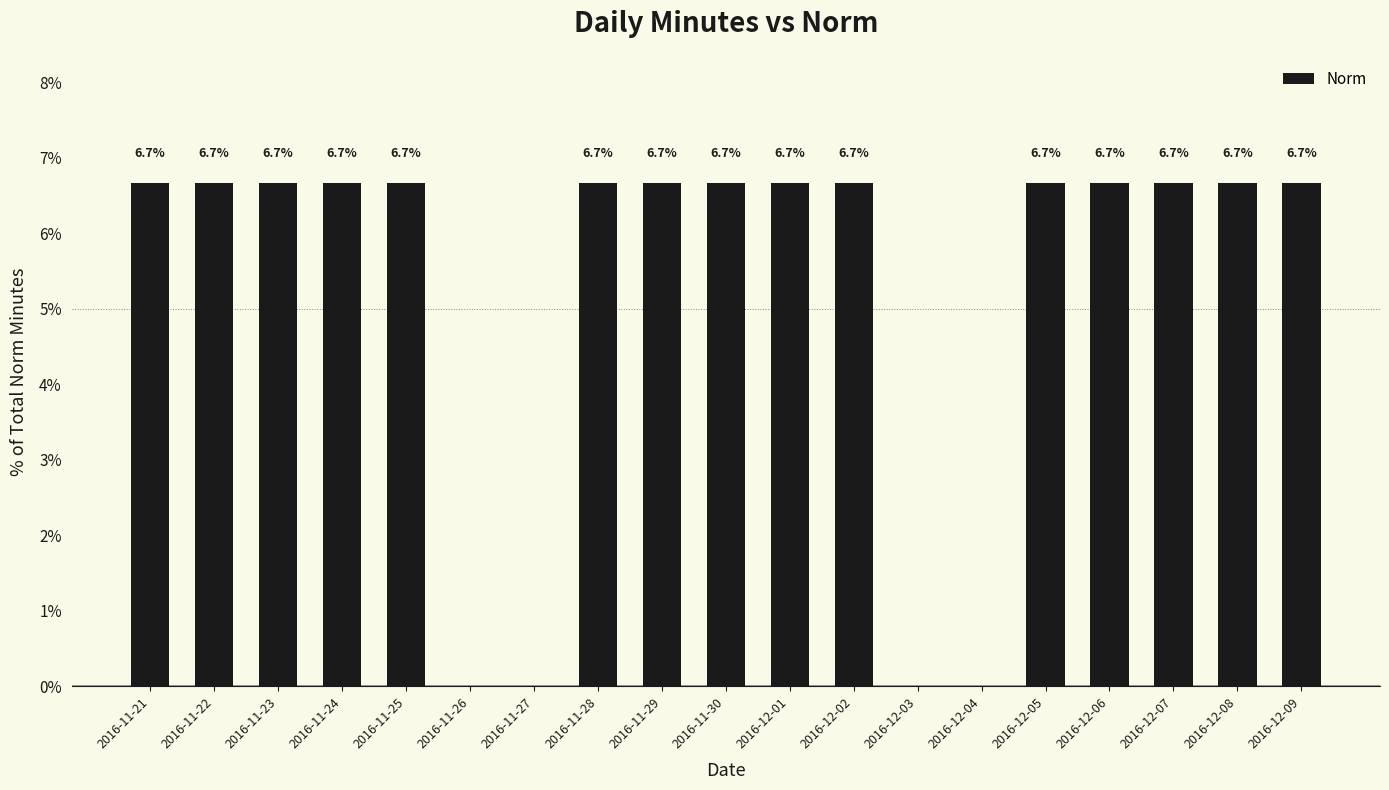

Approximately how many times larger is the value at 2016-11-25 compared to 2016-12-08?

1.0